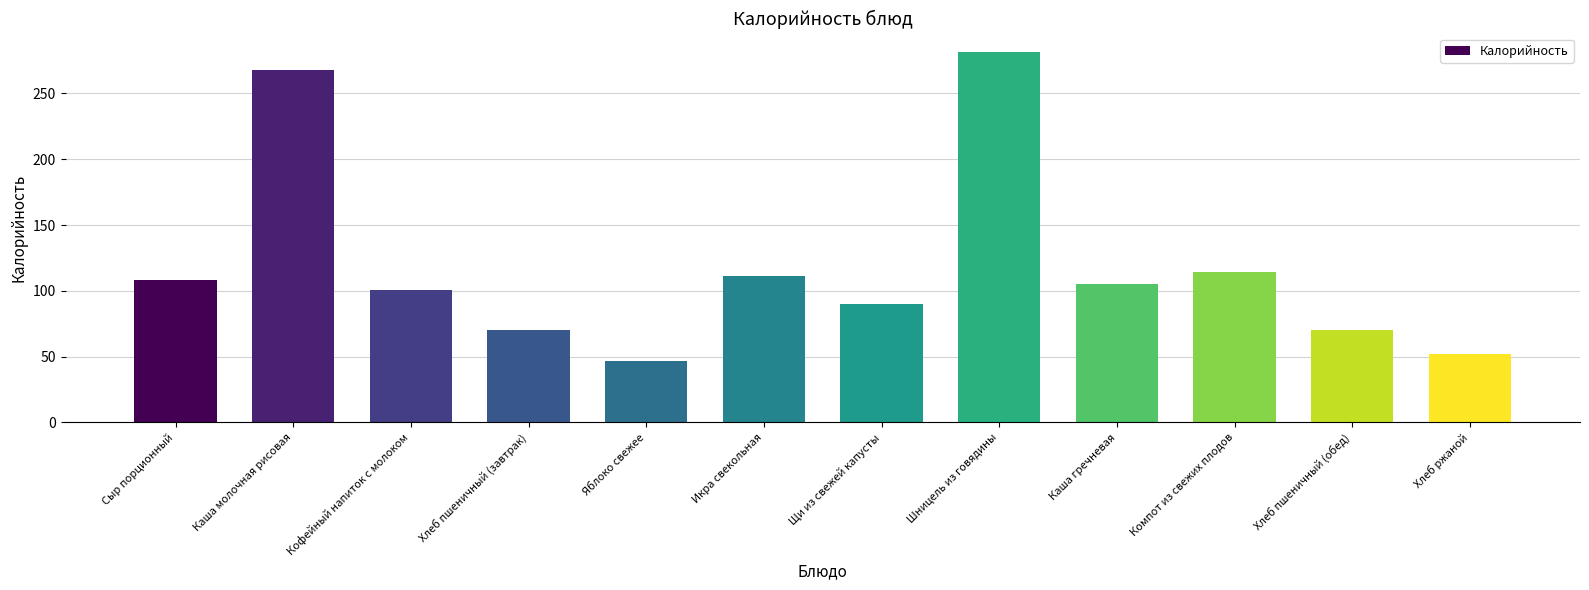

What is the difference between the values at Шницель из говядины and Икра свекольная?

170.3